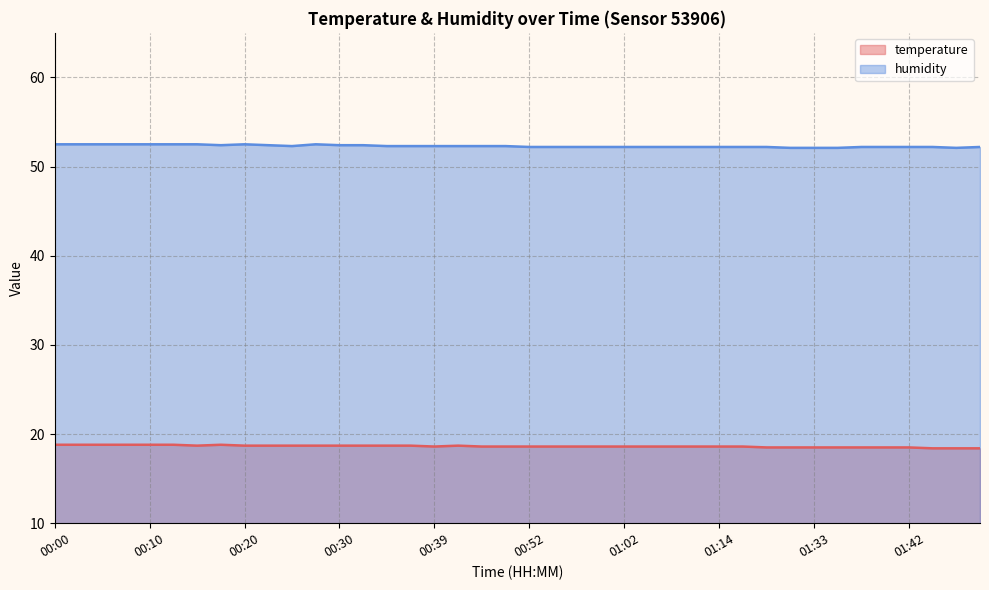

What is the value of the humidity point at the 36th from the left?

52.2